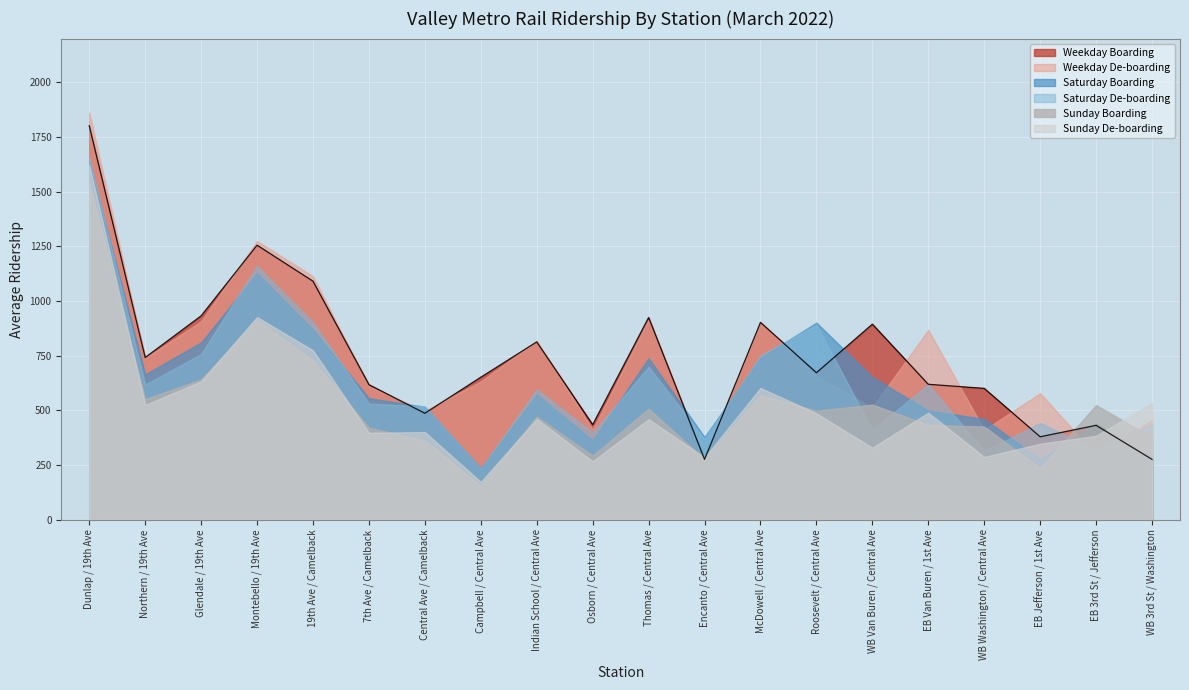

Where is Weekday De-boarding nearest to the value 1065?

19th Ave / Camelback